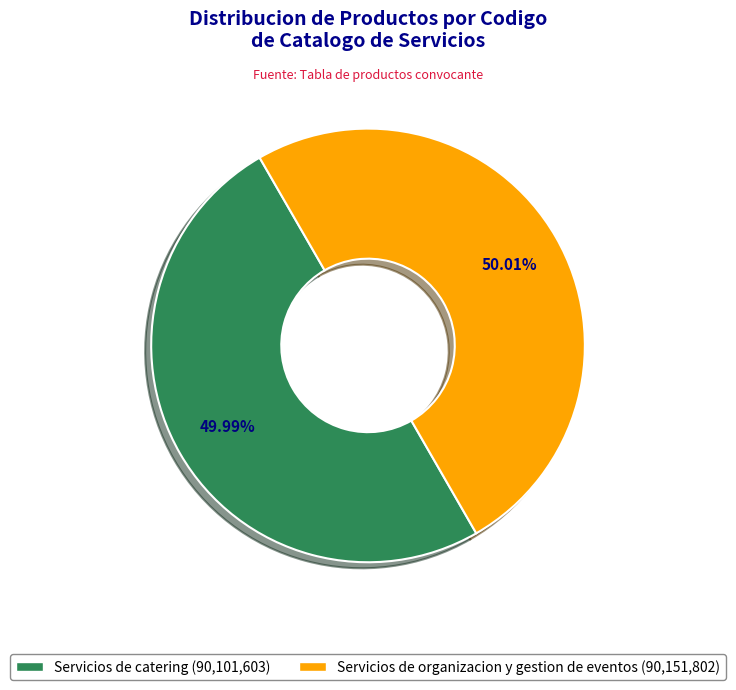

Combined, do Servicios de catering and Servicios de organizacion y gestion de eventos account for over 50%?

Yes